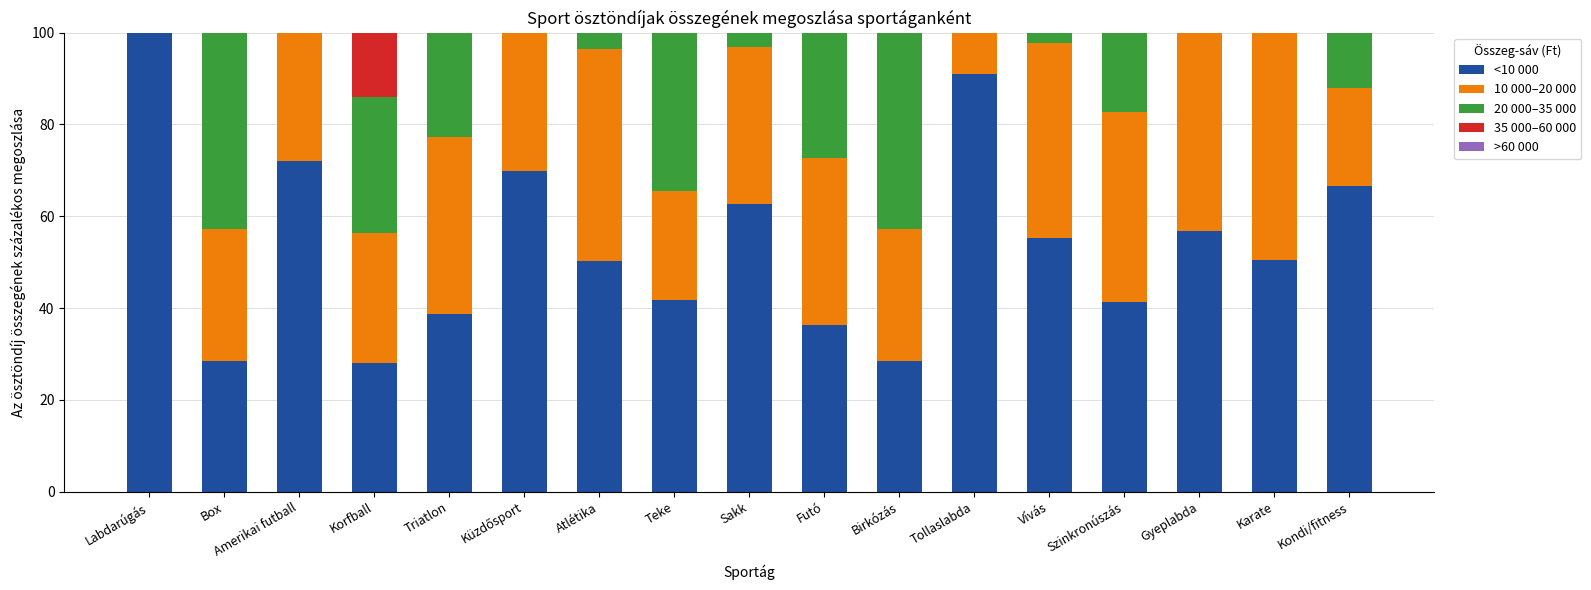

What is the maximum value for <10 000?

100.0